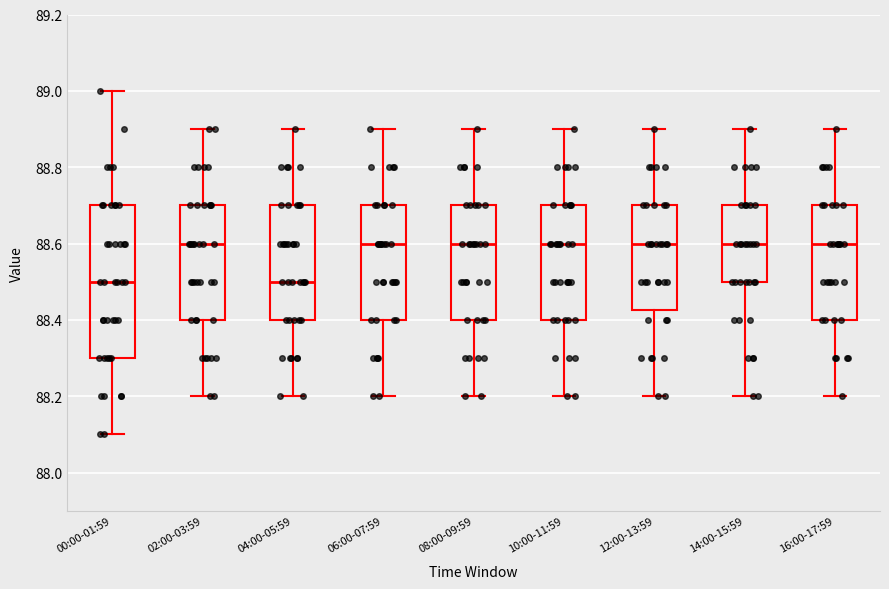

Where does the median line of the box for 12:00-13:59 sit on the y-axis? The values are not printed on the chart, so give them approximately, as read against the axis.

88.60